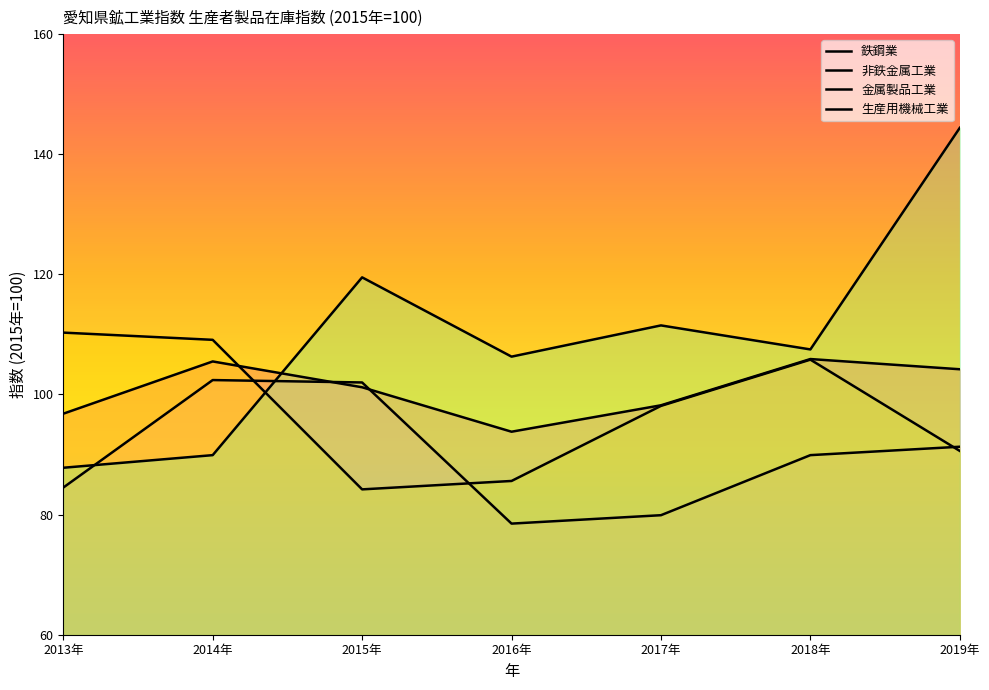

List the series in order of their overall mean, highest first.

生産用機械工業, 鉄鋼業, 金属製品工業, 非鉄金属工業